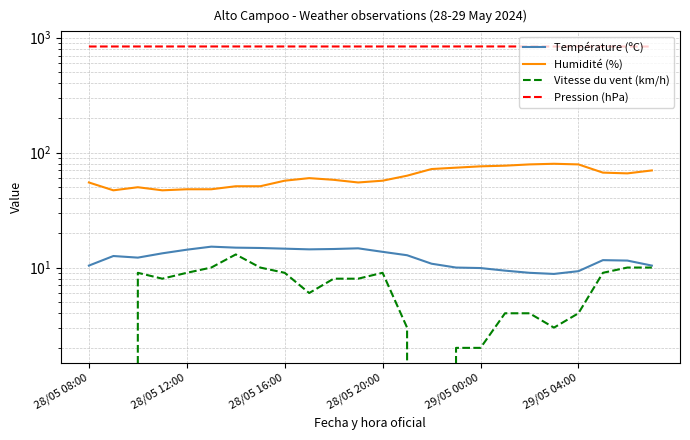

True or false: Température (ºC) and Vitesse du vent (km/h) intersect in this chart.

False